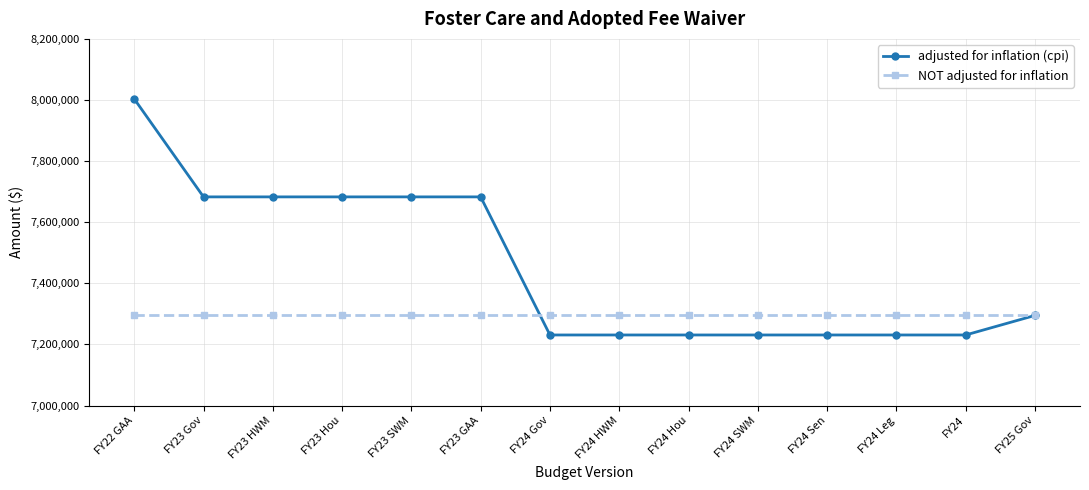

The value of adjusted for inflation (cpi) at FY24 SWM is 7230987. True or false?

True